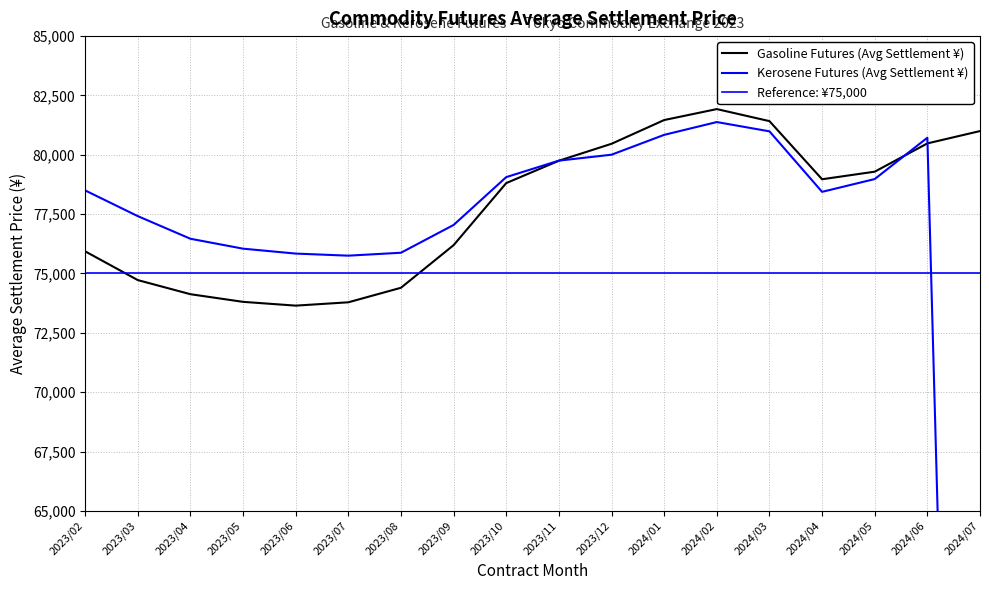

True or false: Kerosene Futures (Avg Settlement ¥) has more than 2 points higher than both neighbors.

False